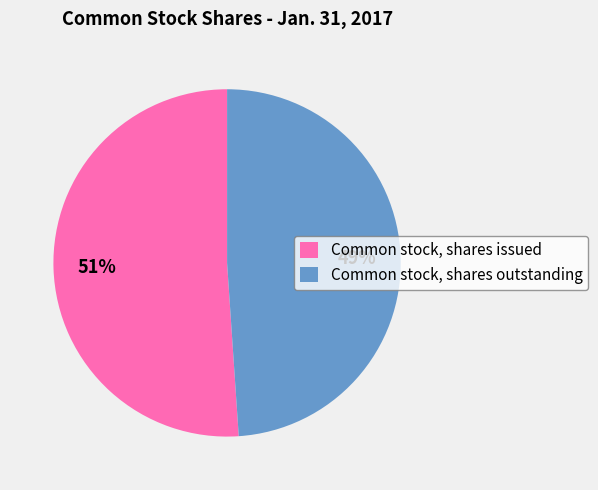

Between Common stock, shares issued and Common stock, shares outstanding, which is larger?

Common stock, shares issued